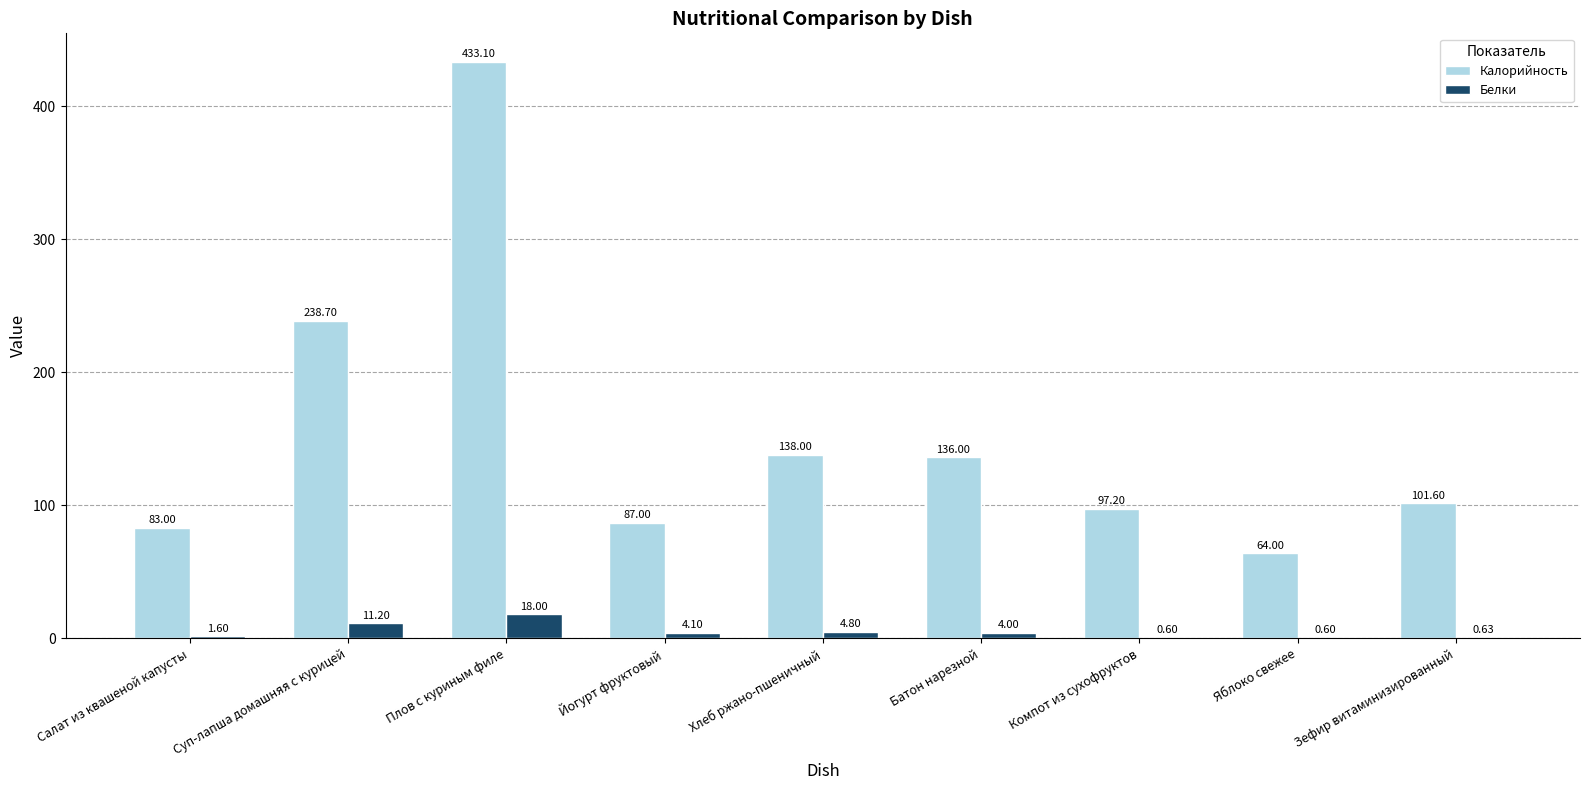

Reading right to left, transcribe all the data shown in this chart.

Калорийность: 101.6	64.0	97.2	136.0	138.0	87.0	433.1	238.7	83.0
Белки: 0.6	0.6	0.6	4.0	4.8	4.1	18.0	11.2	1.6